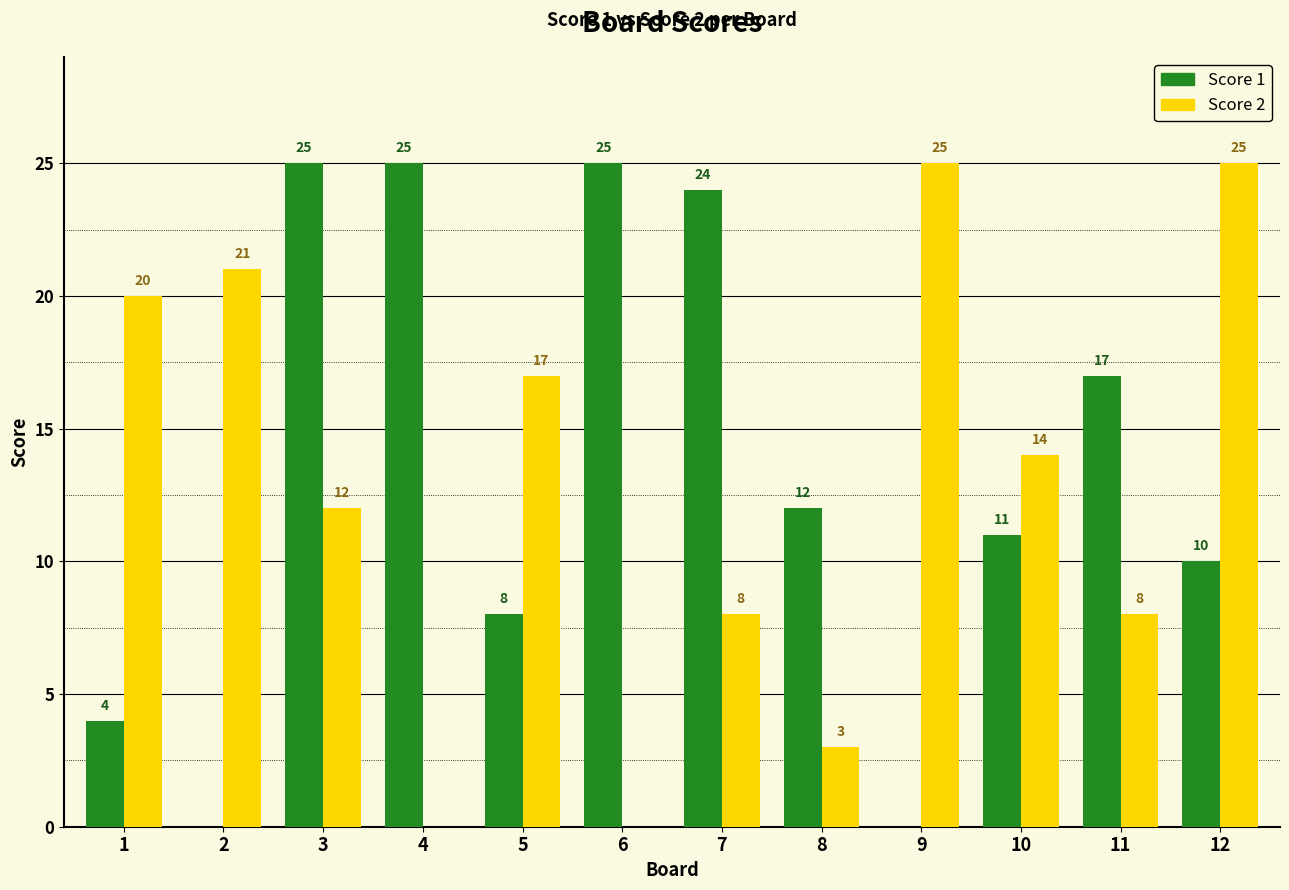

What is the highest value of the Score 1 series?

25